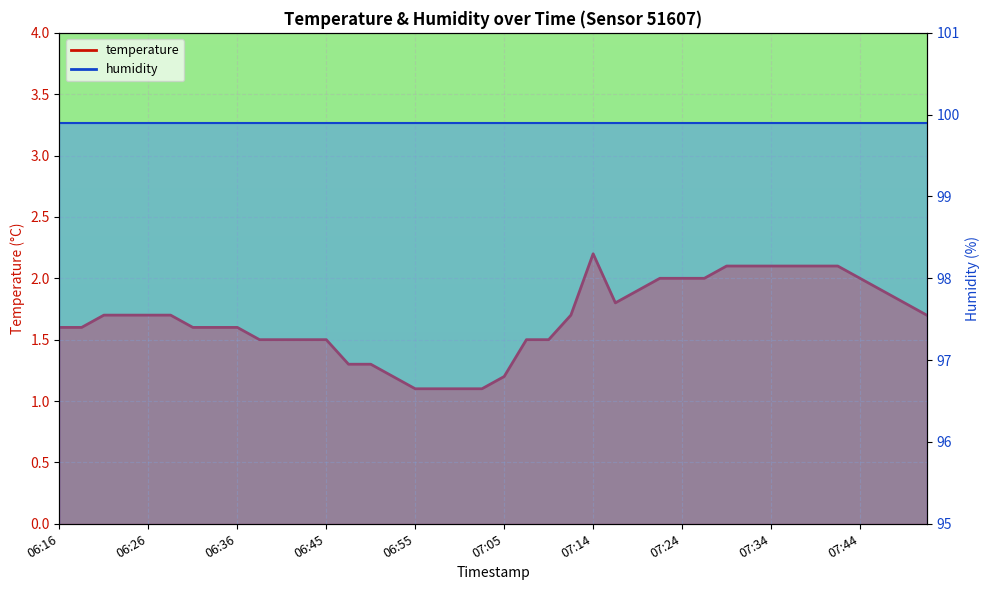

Which label corresponds to the largest value in the chart?

07:14